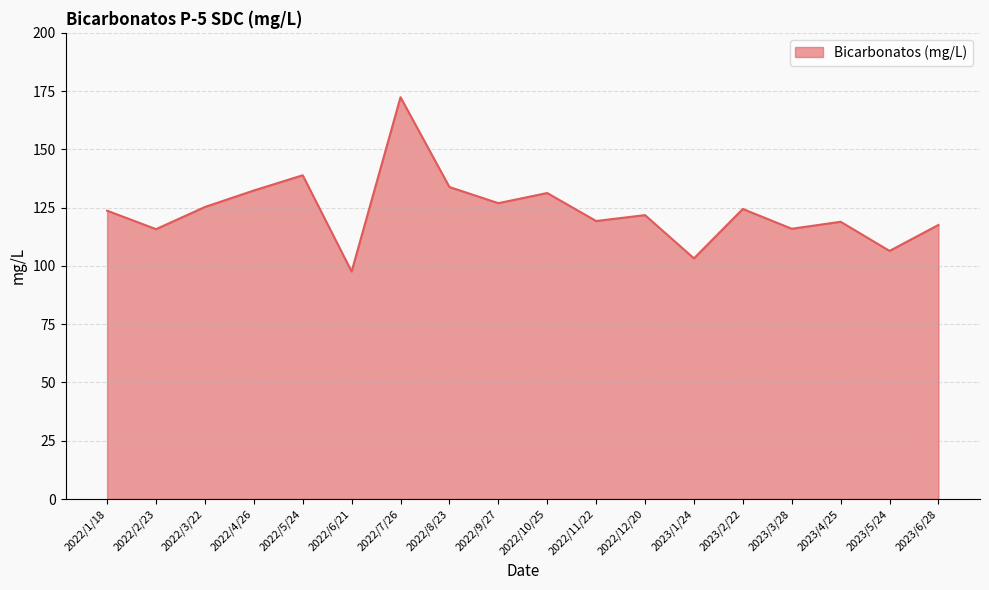

The value at 2022/1/18 is 178.6. True or false?

False